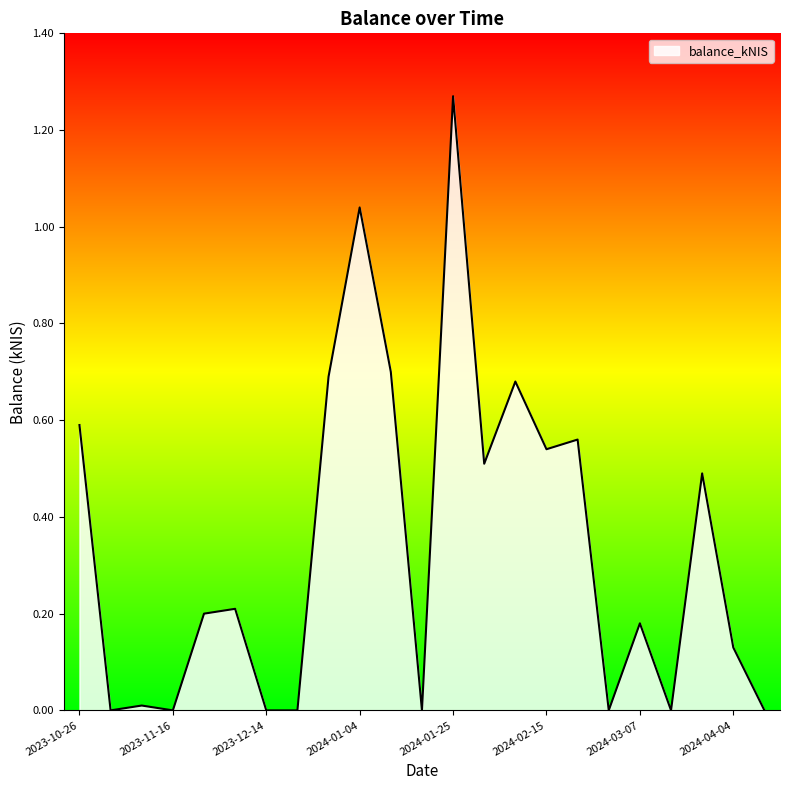

Count the number of data series in this chart.

1